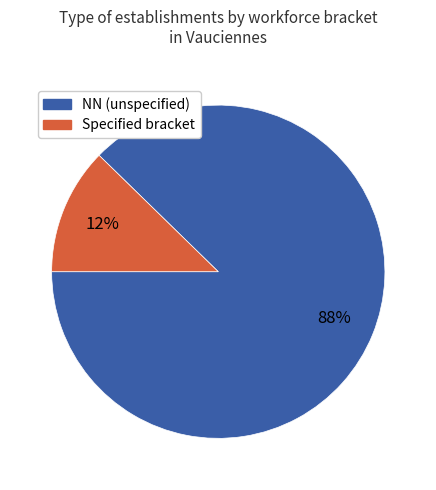

To the nearest percent, what is the average slice percentage?

50%